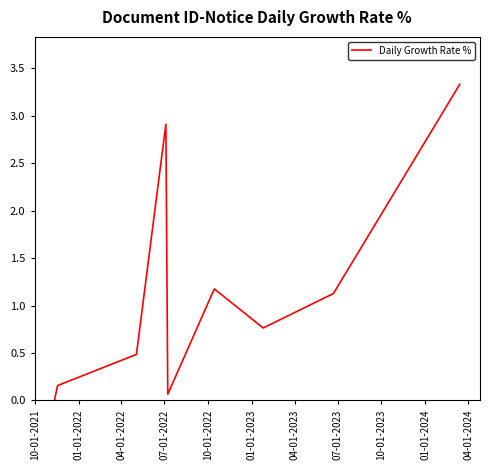

Reading left to right, list all the values displayed in this chart.

0.0	0.0	0.2	0.5	2.9	0.1	1.2	0.8	1.1	3.3